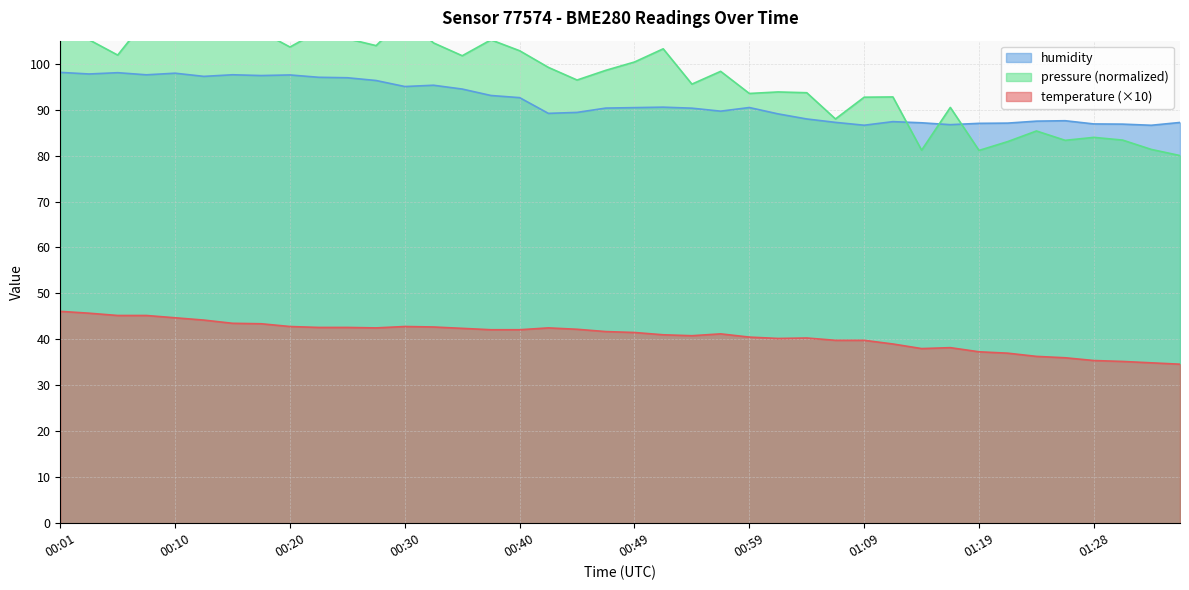

Does the chart have visible grid lines?

Yes